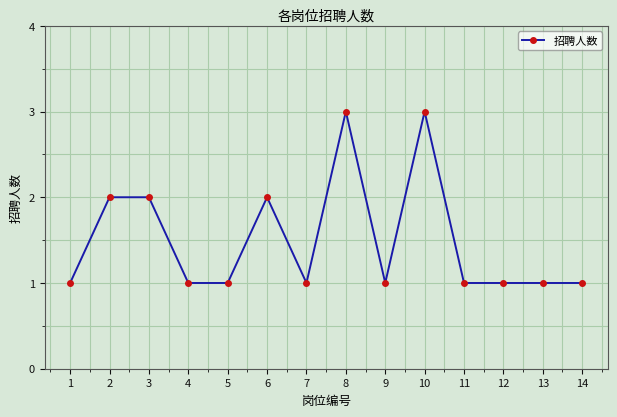

What is the minimum value shown in the chart?

1